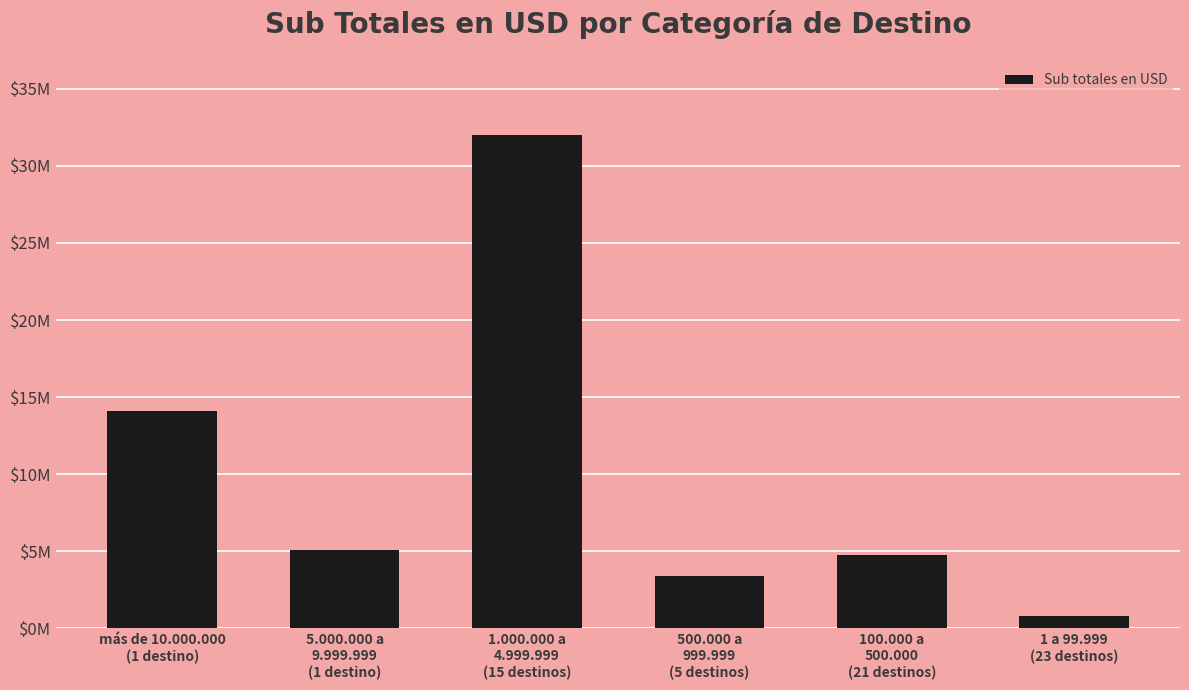

What is the average value?

10024442